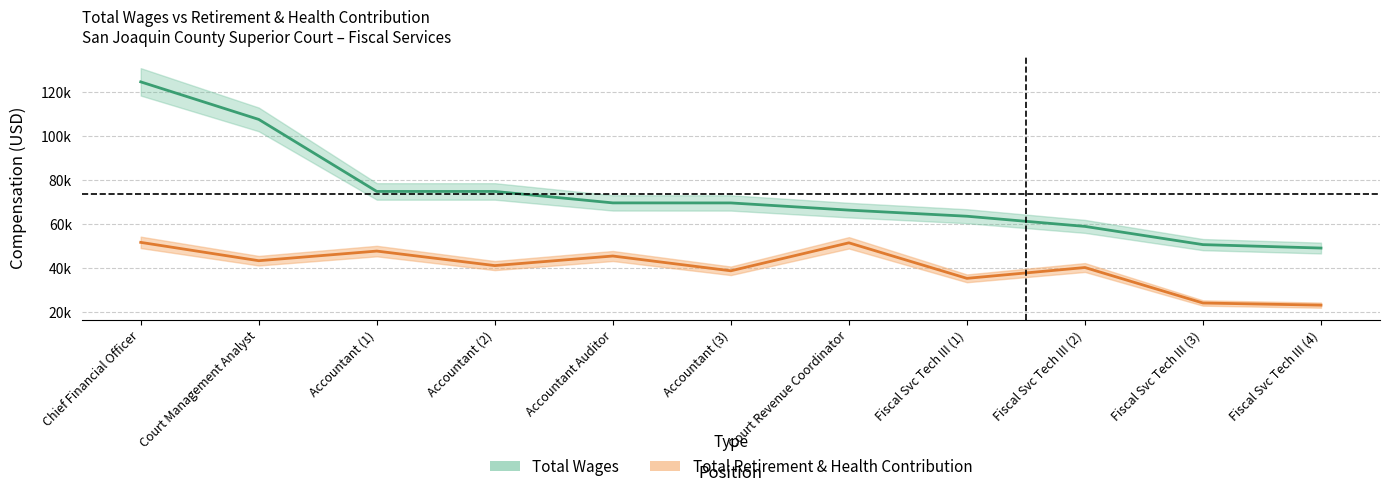

What is the greatest value displayed?

124724